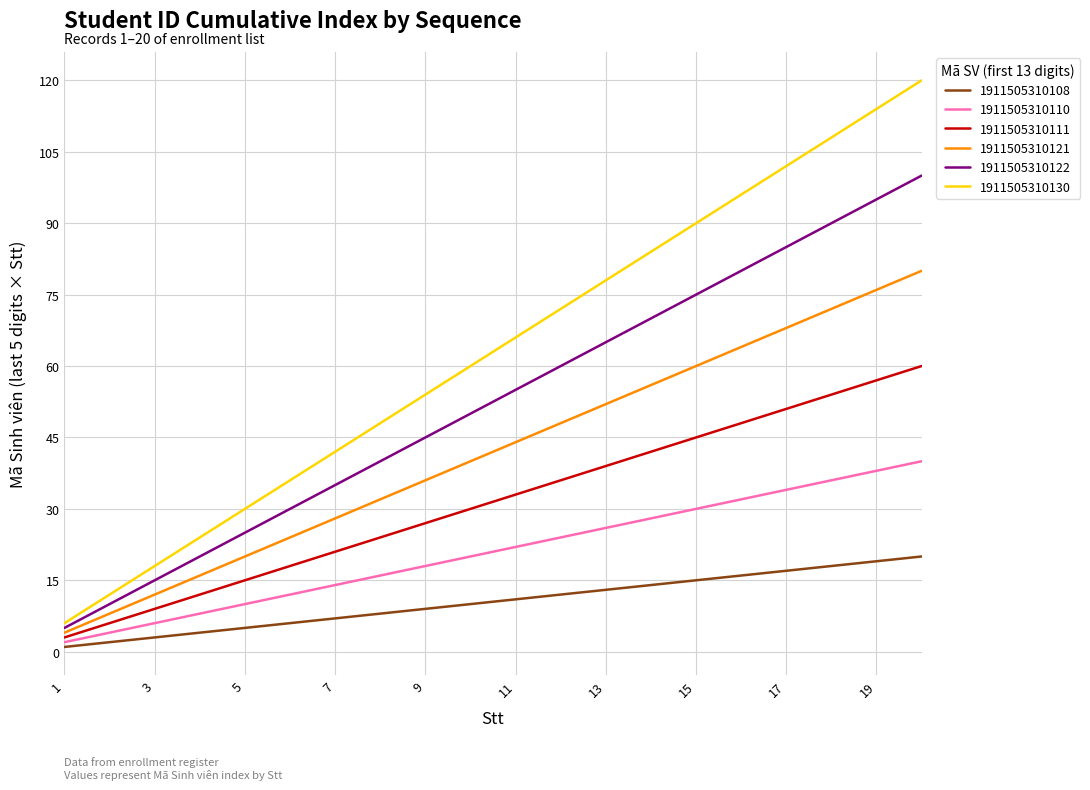

What are all the series names shown in the legend?

1911505310108, 1911505310110, 1911505310111, 1911505310121, 1911505310122, 1911505310130